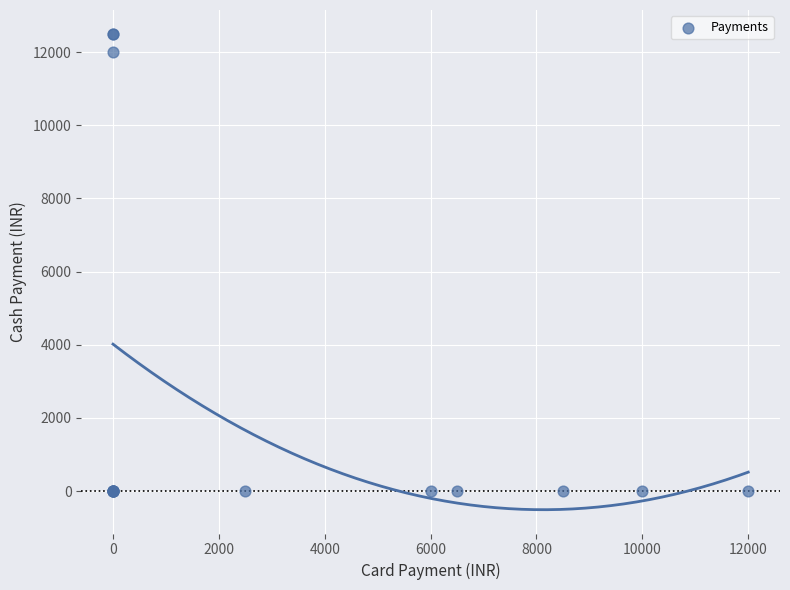

What Y value in the scatter plot is closest to 6250?

12000